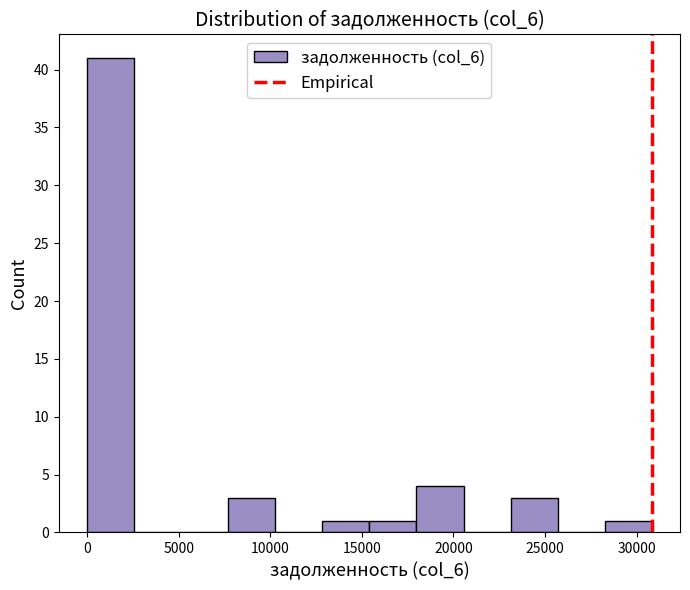

Reading left to right, list every bar in this chart as the range it spans on the x-axis followed by its height. Neither the bar edges nor the heights are printed on the chart, so give them approximately, as read against the axes.

0 to 2500: 41
2500 to 5000: 0
5000 to 7500: 0
7500 to 10500: 3
10500 to 13000: 0
13000 to 15500: 1
15500 to 18000: 1
18000 to 20500: 4
20500 to 23000: 0
23000 to 25500: 3
25500 to 28500: 0
28500 to 31000: 1